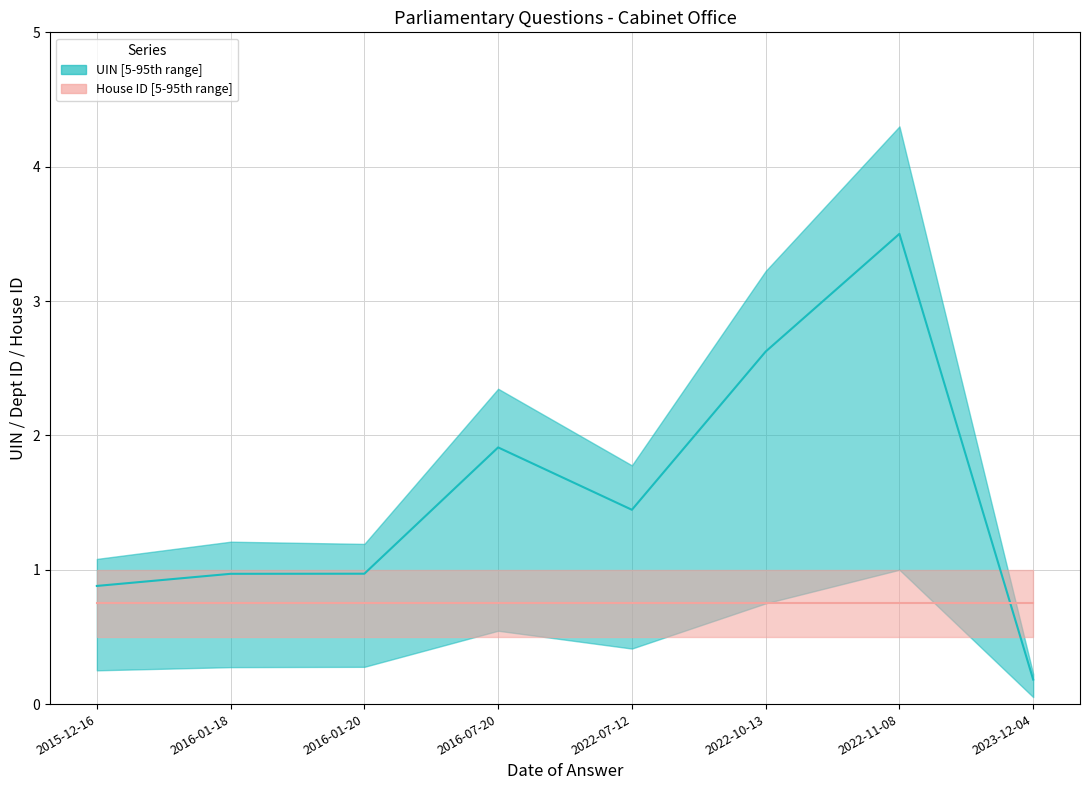

What is the difference between the uin (median) values at 2016-01-20 and 2023-12-04?

0.8